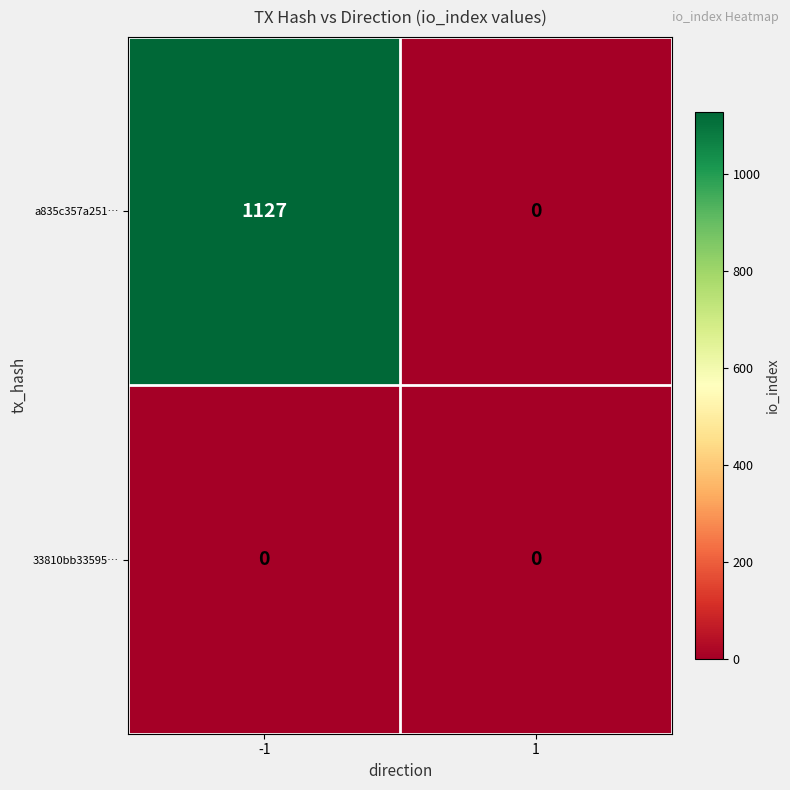

Which series changed the most between -1 and 1?

a835c357a251…